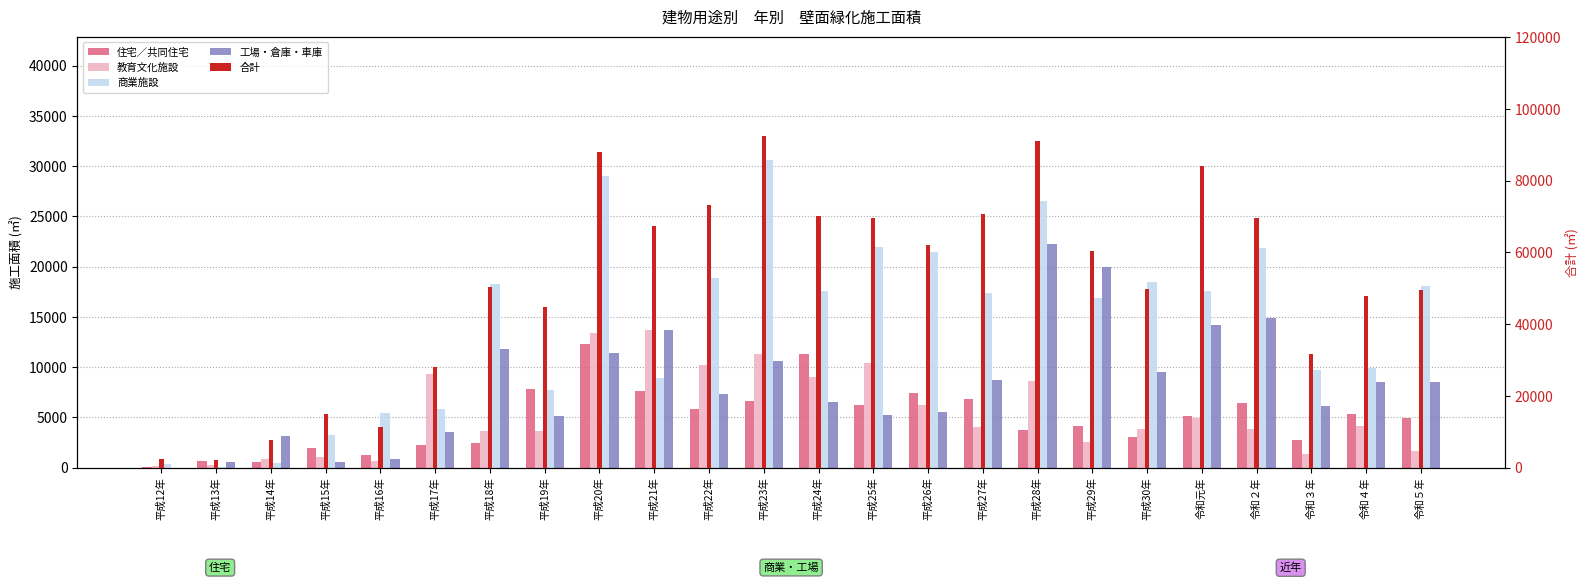

What are all the series names shown in the legend?

住宅／共同住宅, 教育文化施設, 商業施設, 工場・倉庫・車庫, 合計